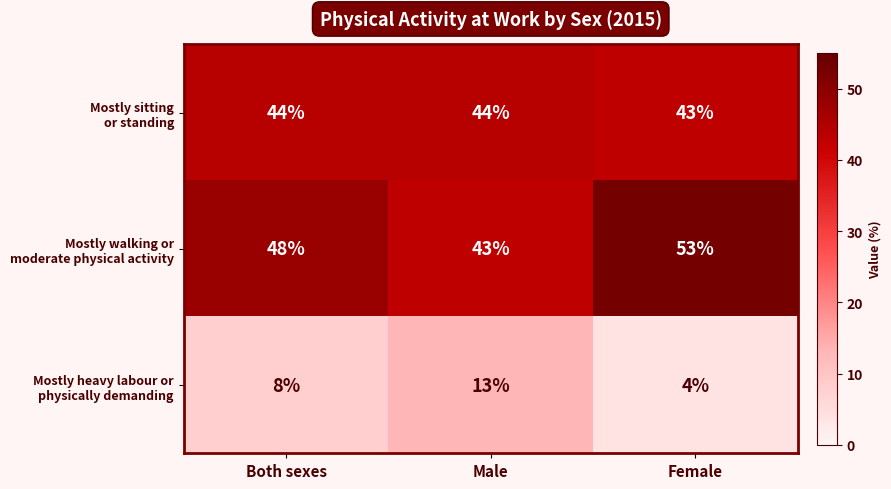

Which label corresponds to the smallest value in the chart?

Female